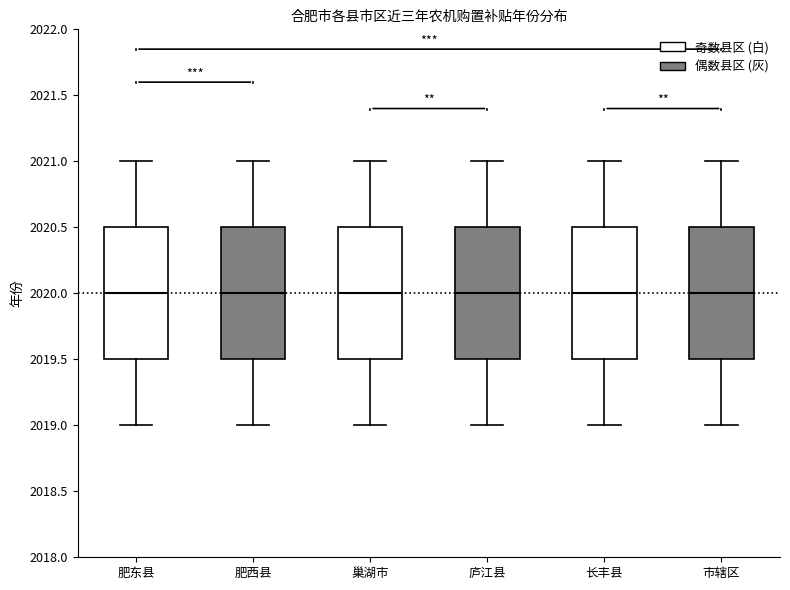

Reading left to right, read every box against the y-axis: the position of its median line, the range the box covers, and the ends of its whiskers. The values are not printed on the chart, so give them approximately, as read against the axis.

肥东县: median 2020.0, box 2019.5 to 2020.5, whiskers 2019.0 to 2021.0
肥西县: median 2020.0, box 2019.5 to 2020.5, whiskers 2019.0 to 2021.0
巢湖市: median 2020.0, box 2019.5 to 2020.5, whiskers 2019.0 to 2021.0
庐江县: median 2020.0, box 2019.5 to 2020.5, whiskers 2019.0 to 2021.0
长丰县: median 2020.0, box 2019.5 to 2020.5, whiskers 2019.0 to 2021.0
市辖区: median 2020.0, box 2019.5 to 2020.5, whiskers 2019.0 to 2021.0